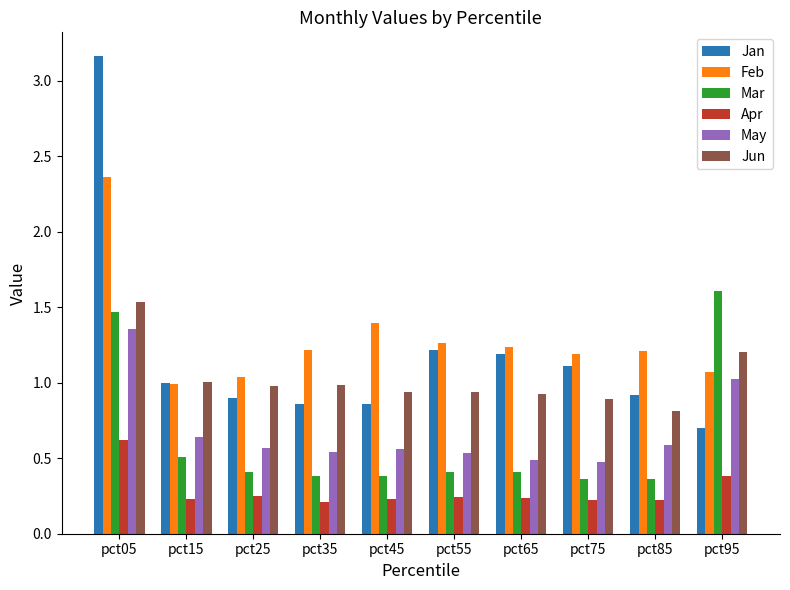

What is the total value across all series at pct15?

4.4